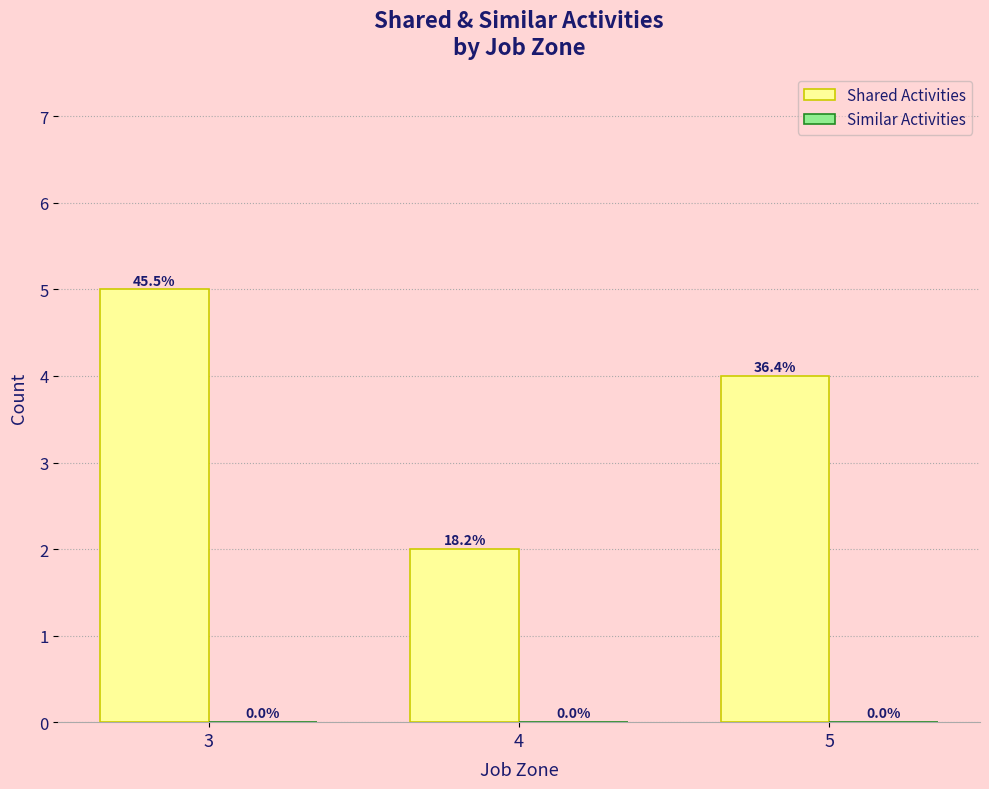

What is the greatest value displayed?

5